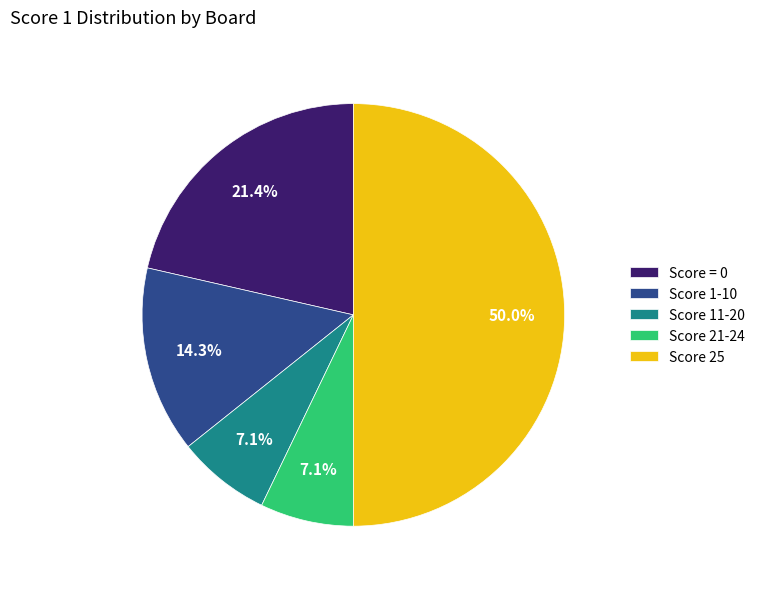

How many slices are in this pie chart?

5